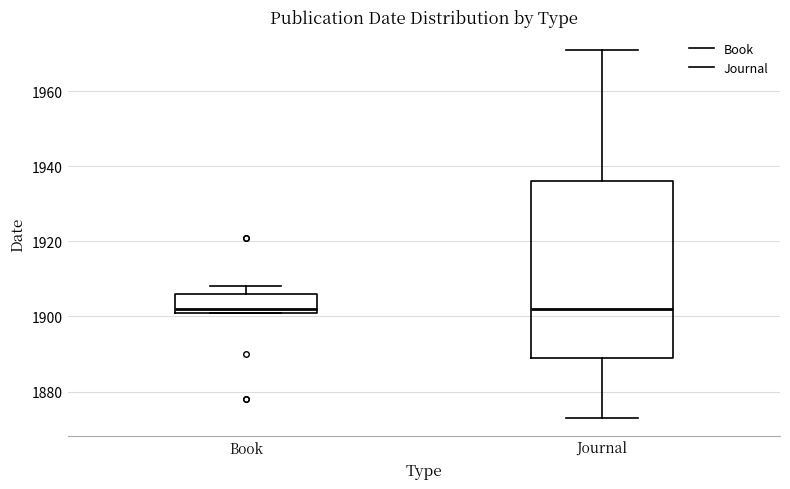

Reading left to right, read every box against the y-axis: the position of its median line, the range the box covers, and the ends of its whiskers. The values are not printed on the chart, so give them approximately, as read against the axis.

Book: median 1902 (just above the box's lower edge), box 1902 to 1906, whiskers 1902 to 1908
Journal: median 1902, box 1890 to 1936, whiskers 1874 to 1972